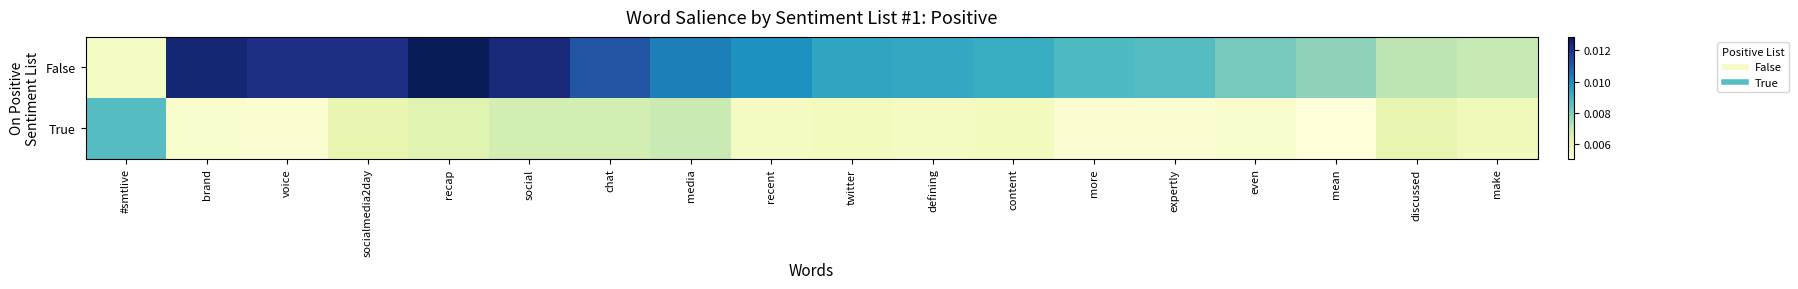

Which has a higher value, chat or more?

chat